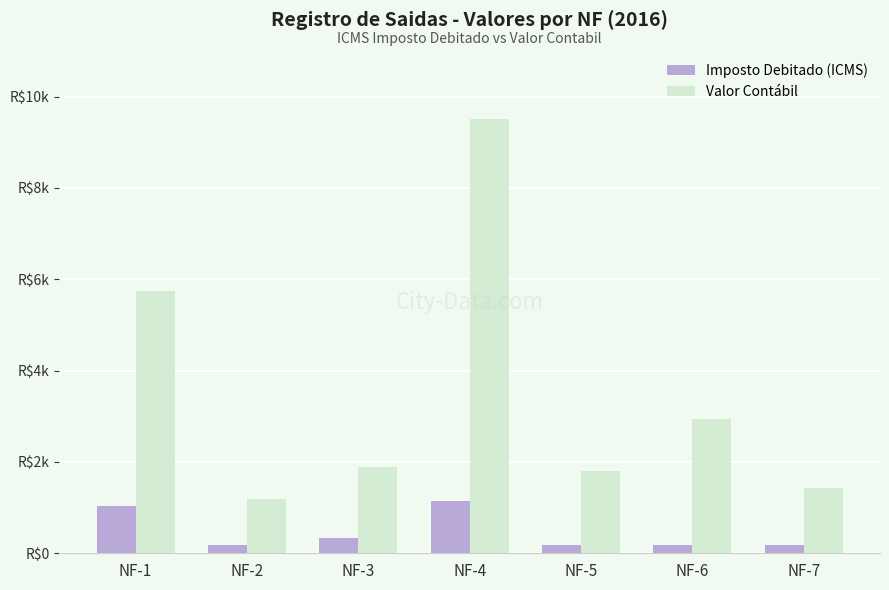

List the series in order of their peak value, highest first.

Valor Contábil, Imposto Debitado (ICMS)